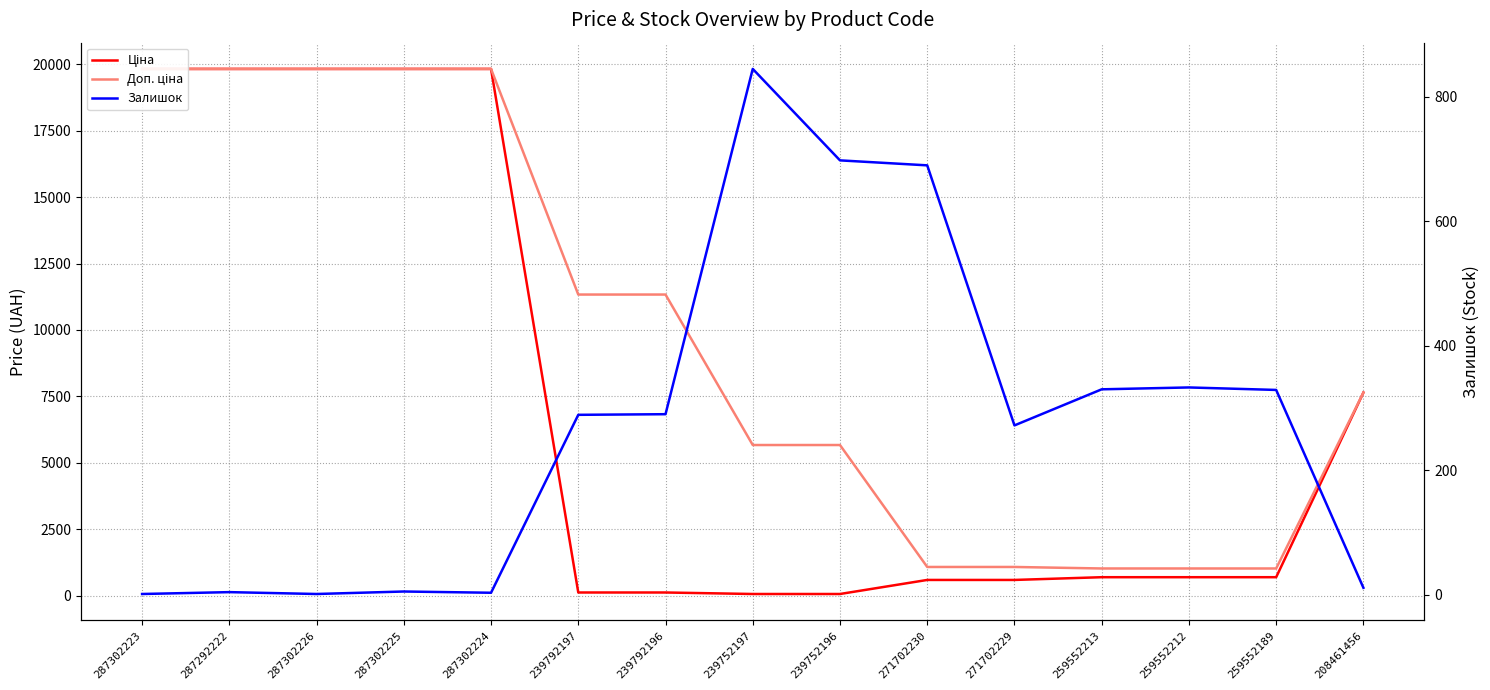

What is the value of the Залишок point at the 9th from the left?

698.0